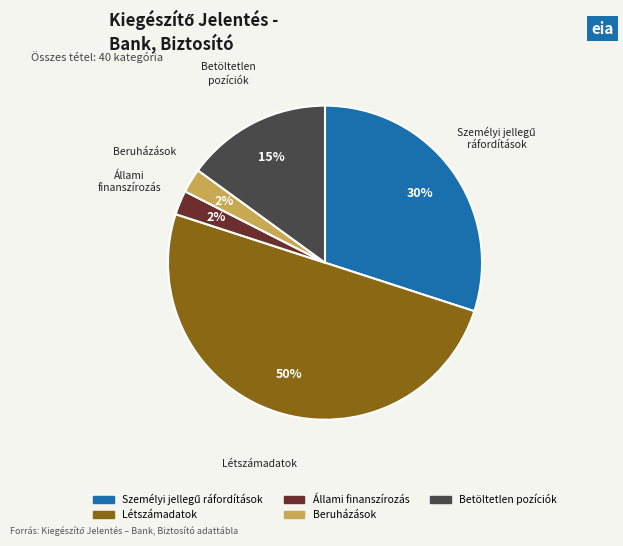

To the nearest percent, what percentage of the pie is Betöltetlen pozíciók?

15%